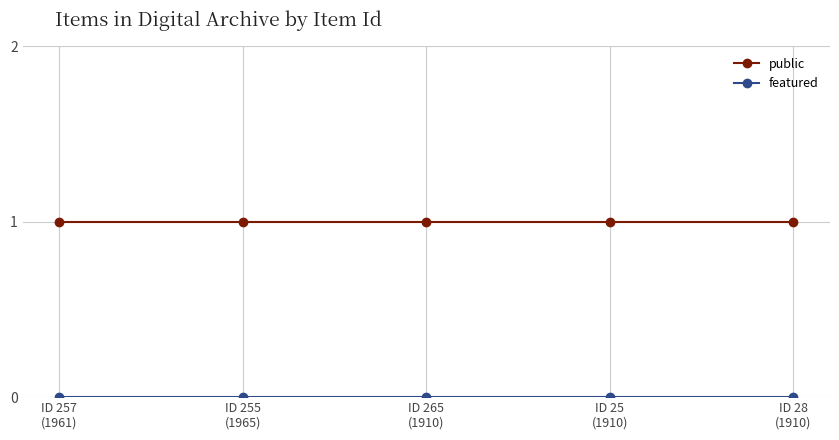

What is the spread (max minus min) of values at ID 25
(1910)?

1